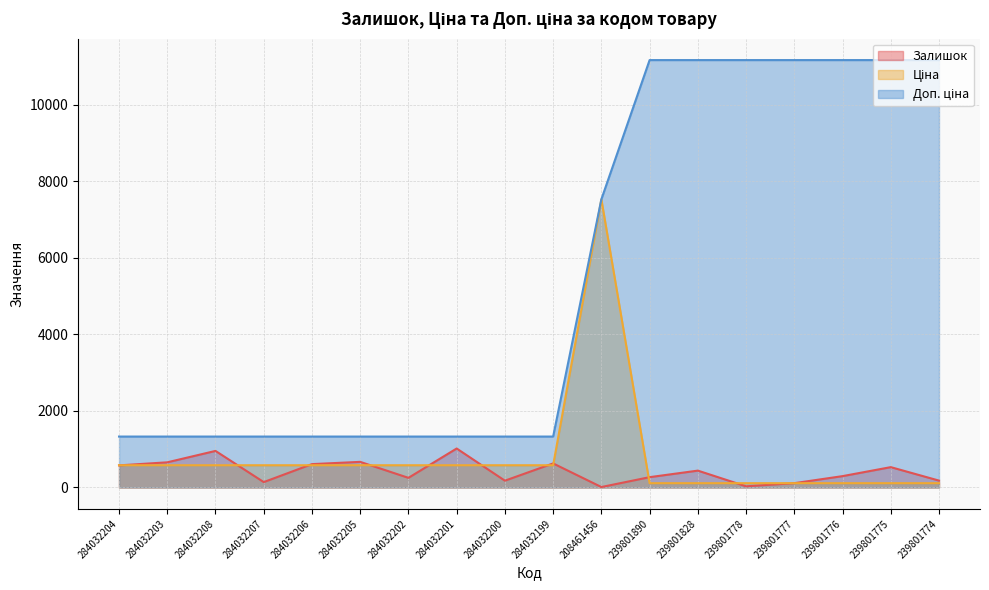

At how many categories does at least one series exceed 10404?

7